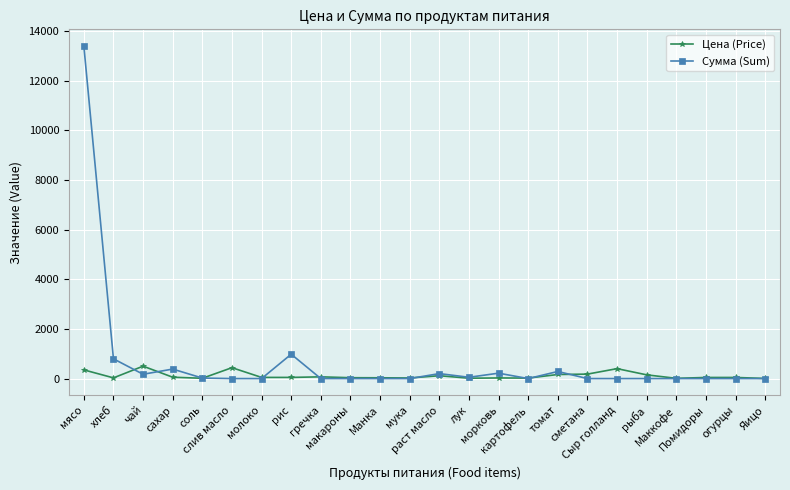

True or false: Цена (Price) and Сумма (Sum) cross at least once.

True